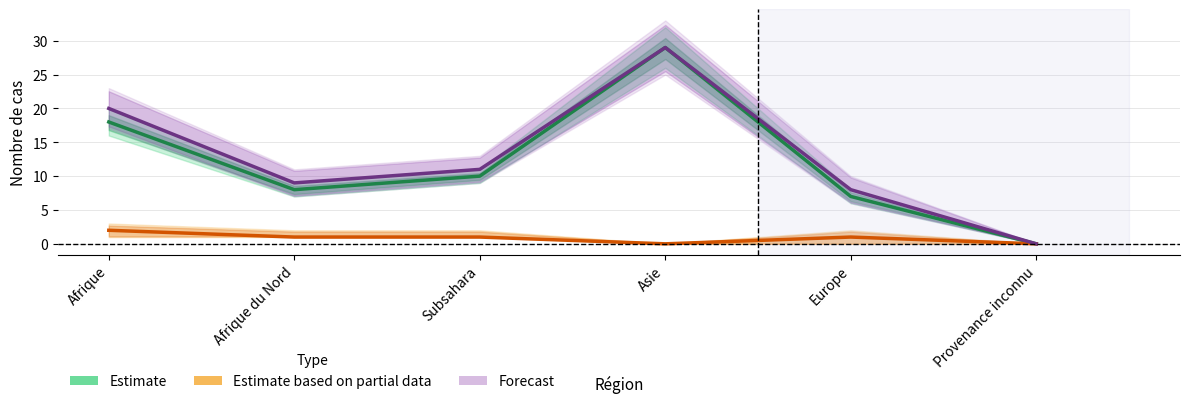

True or false: Estimate based on partial data and Forecast cross at least once.

False